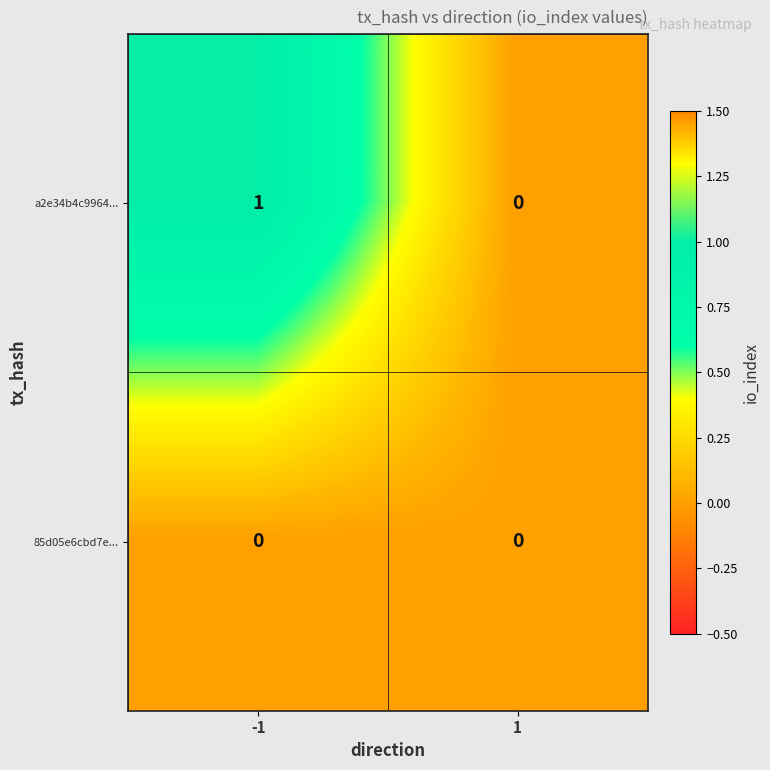

Which series has the largest total across all categories?

a2e34b4c9964...